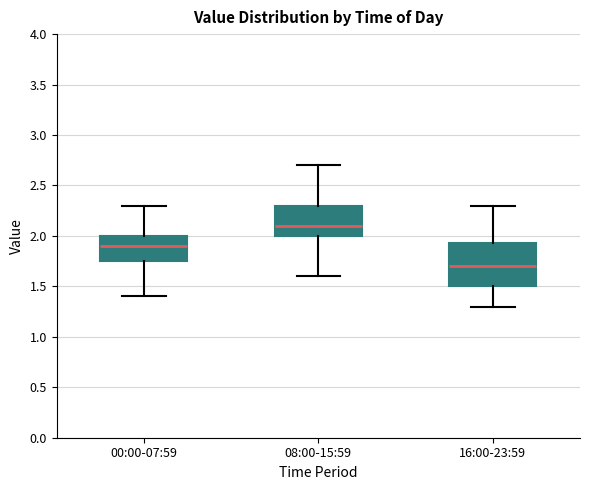

Reading left to right, transcribe this box plot: for each box, give where its median line is, the range the box spans, and where its two whiskers end, as read against the y-axis. The values are not printed on the chart, so give them approximately, as read against the axis.

00:00-07:59: median 1.90, box 1.75 to 2.00, whiskers 1.40 to 2.30
08:00-15:59: median 2.10, box 2.00 to 2.30, whiskers 1.60 to 2.70
16:00-23:59: median 1.70, box 1.50 to 1.95, whiskers 1.30 to 2.30